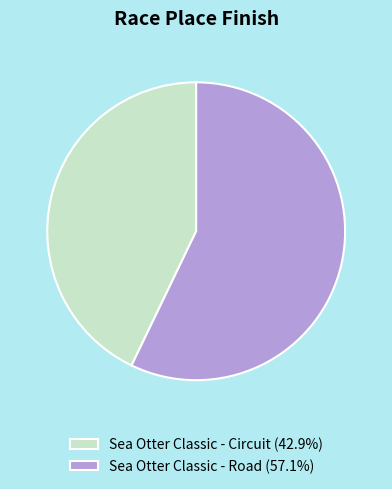

What is the ratio of the value at Sea Otter Classic - Road (57.1%) to the value at Sea Otter Classic - Circuit (42.9%)?

1.3